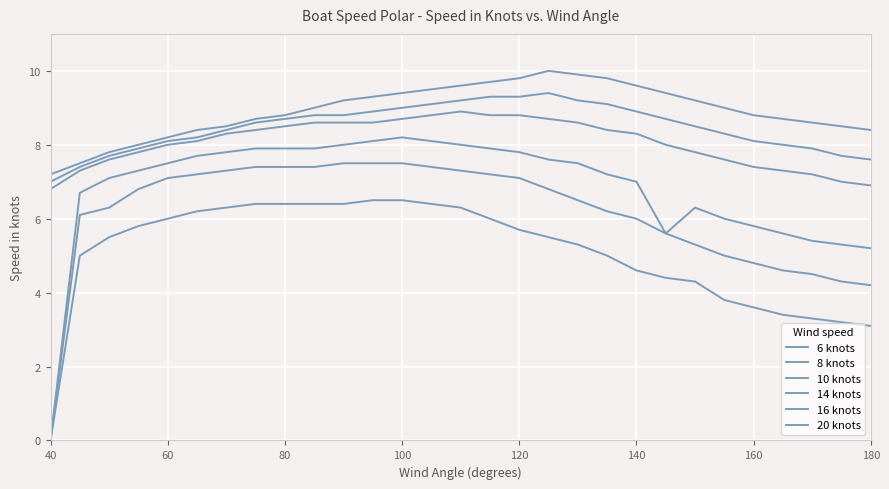

How many distinct data groups are displayed?

6